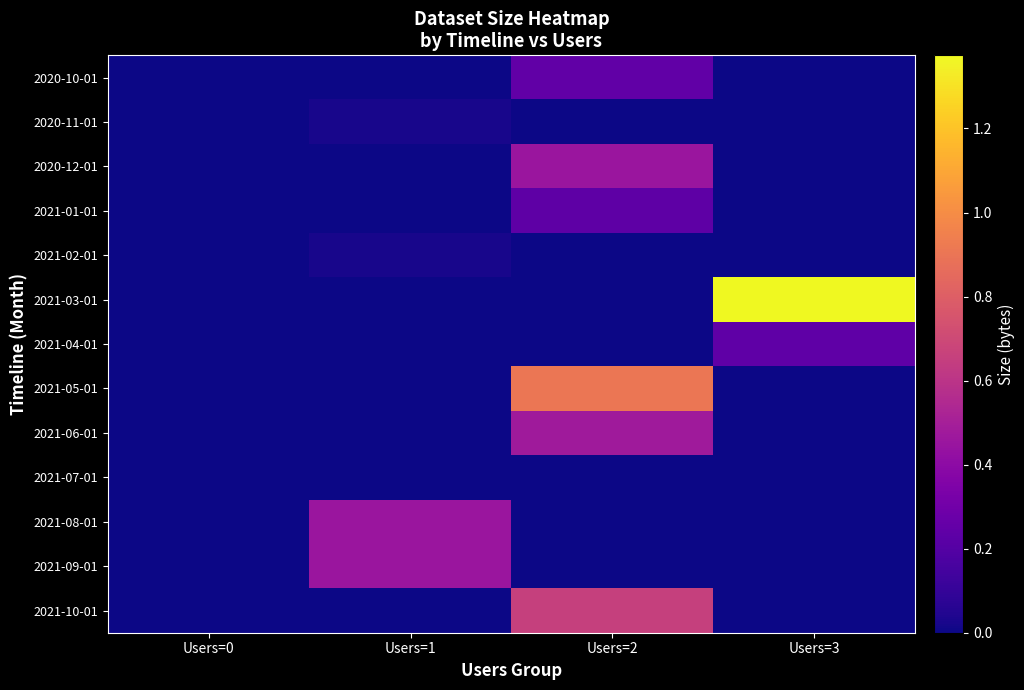

Which series has the largest total across all categories?

2021-03-01